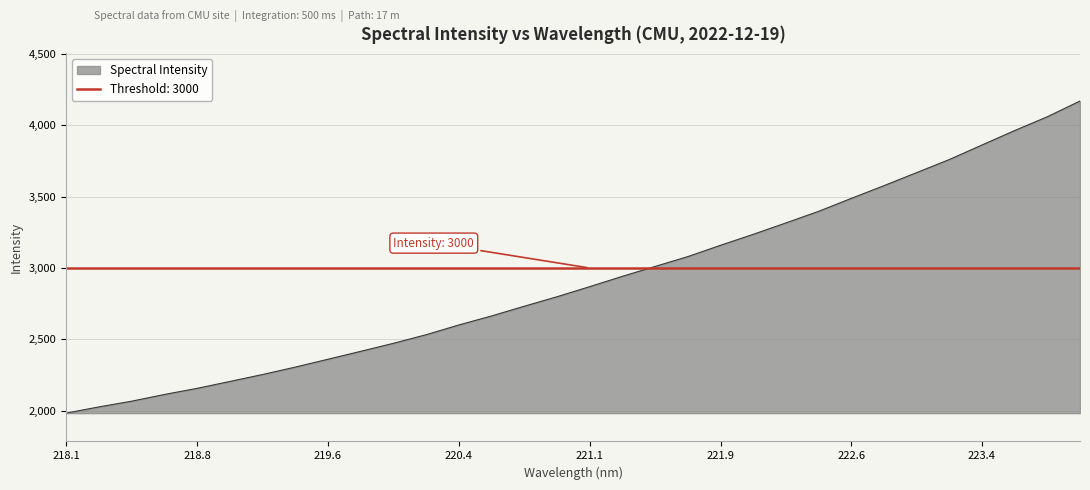

What is the maximum value for Spectral Intensity?

4170.4